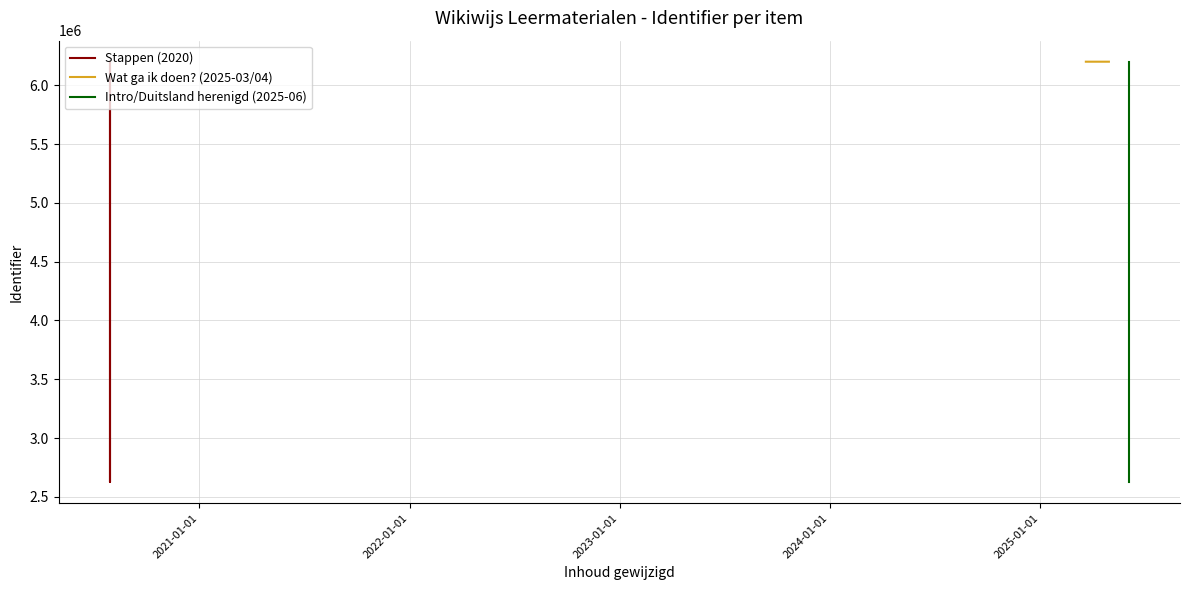

What is the average value?

4825123